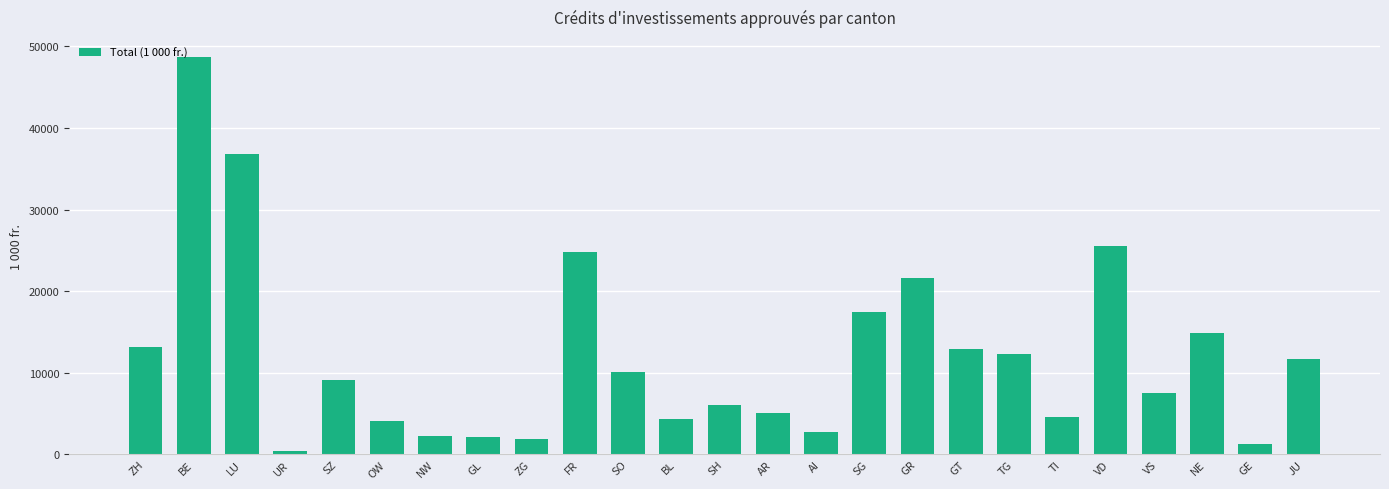

What is the label of the 20th bar from the right?

OW